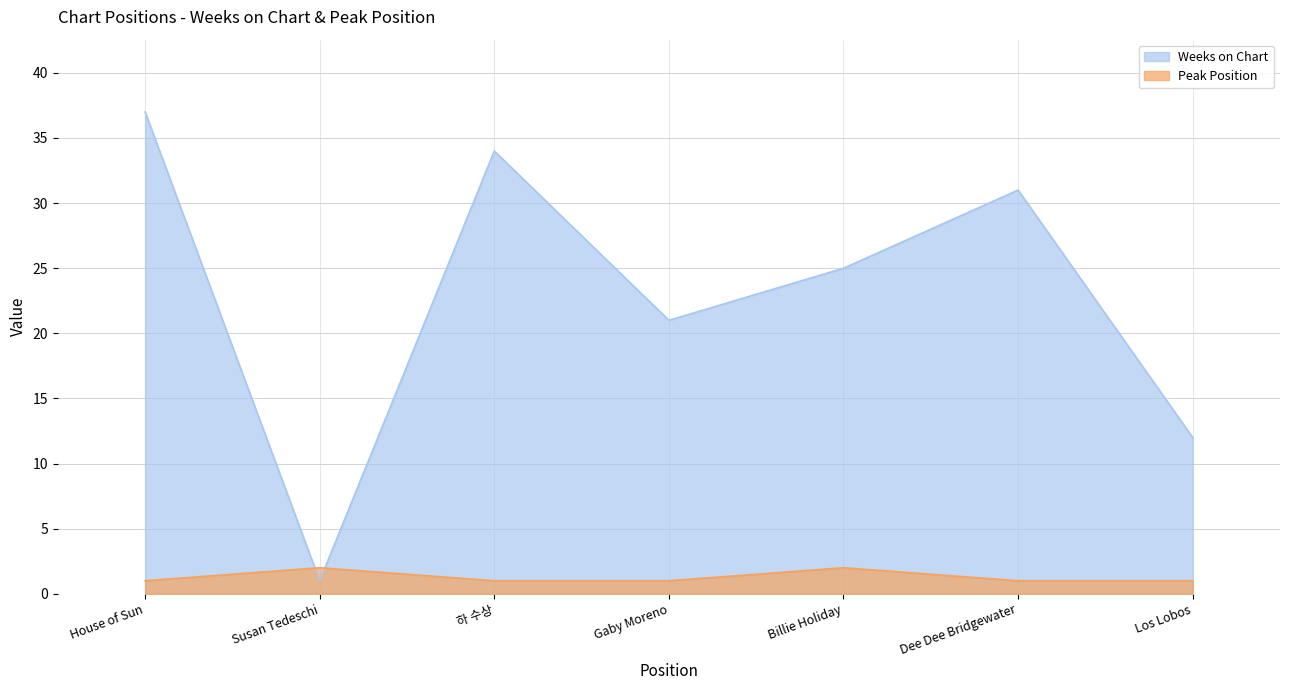

The value of Weeks on Chart at Dee Dee Bridgewater is 31. True or false?

True